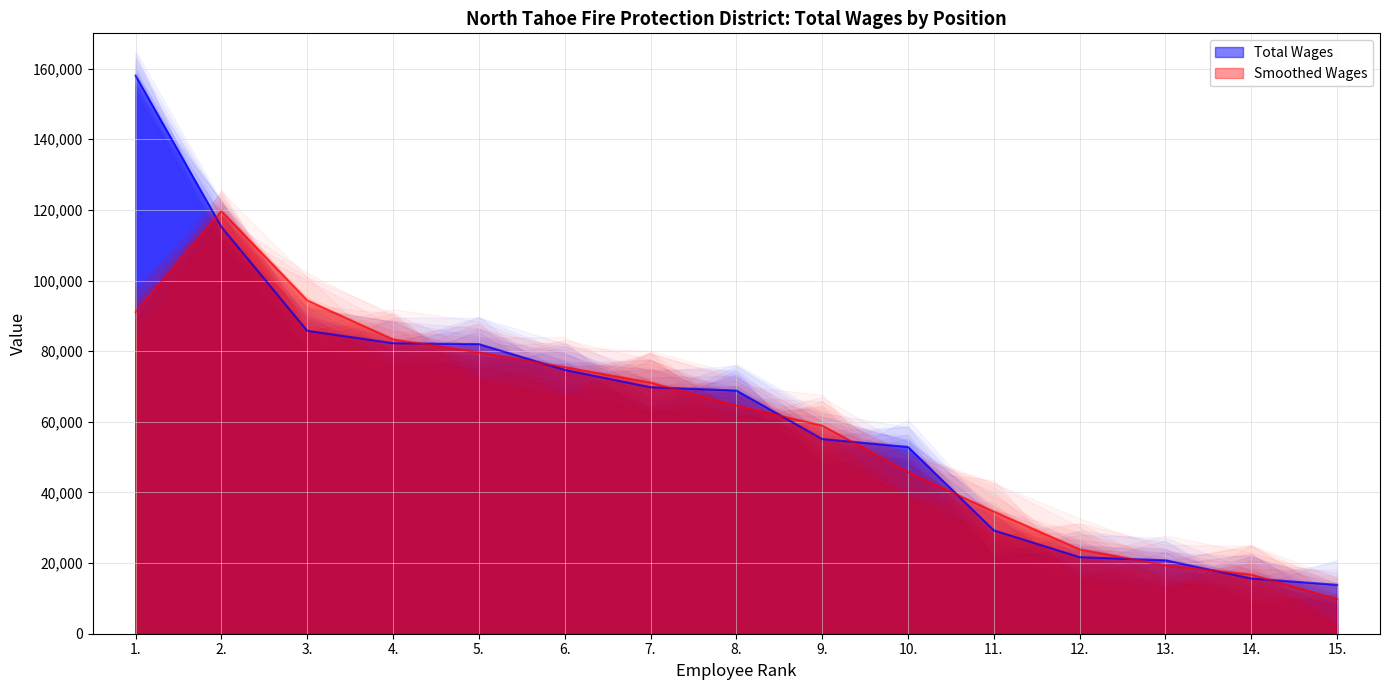

What is the minimum value shown in the chart?

13850